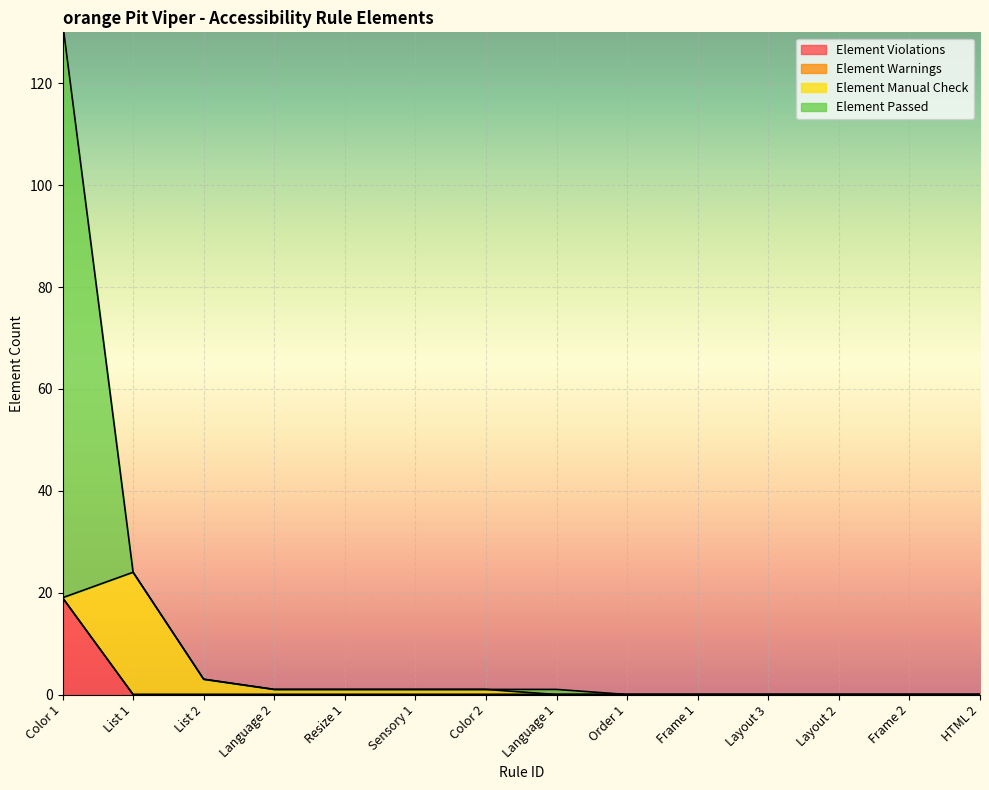

How many categories are shown in the chart?

14